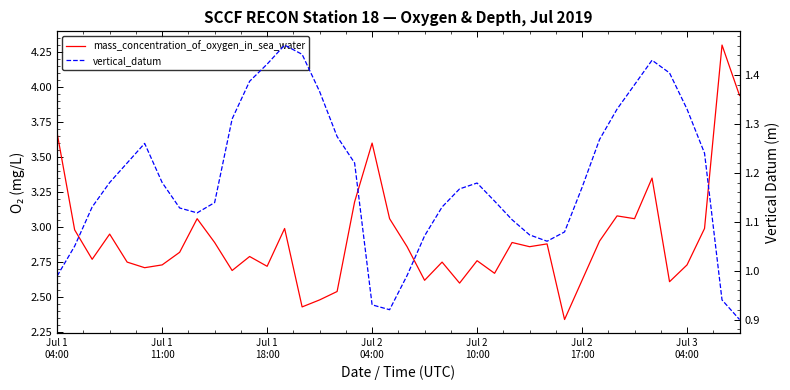

What is the difference between the maximum and minimum values in the vertical_datum series?

0.6